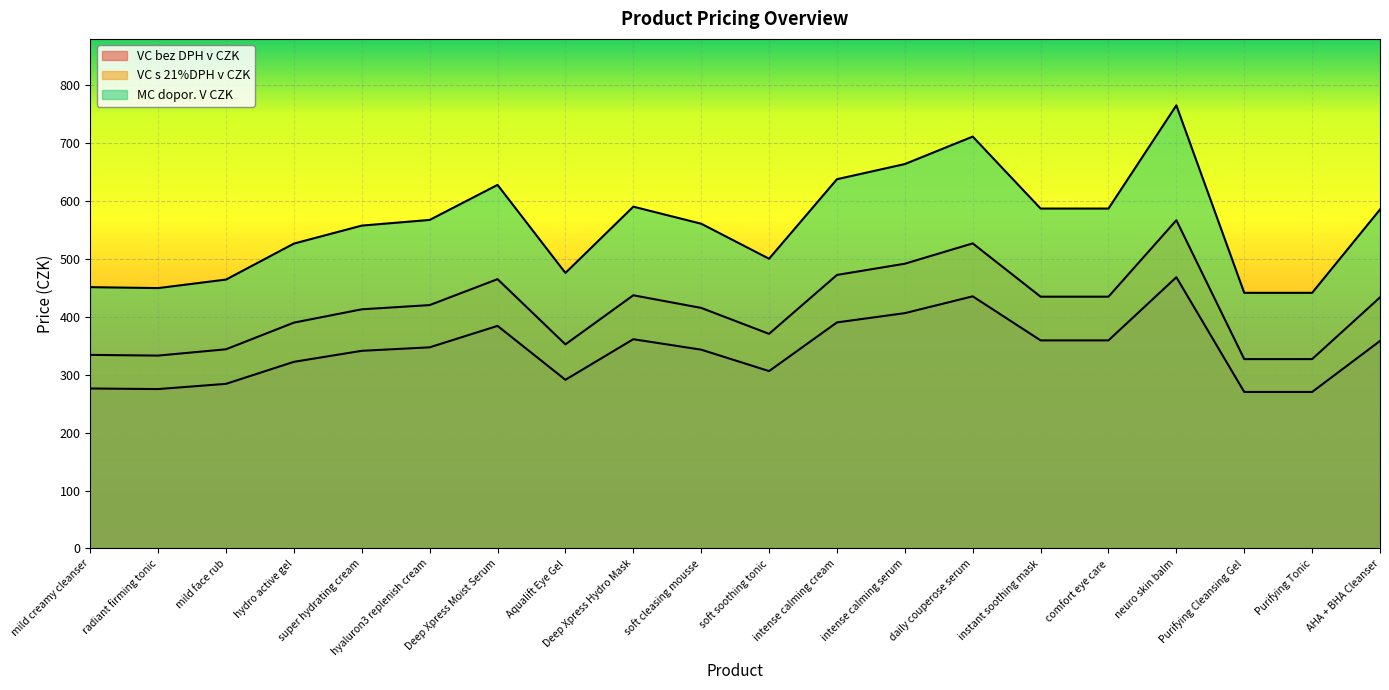

Count the number of data series in this chart.

3